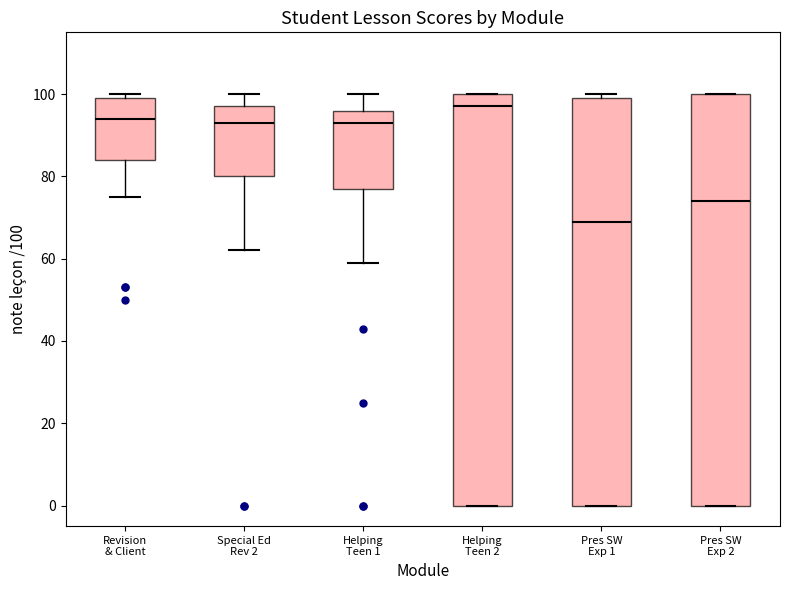

Where is the upper edge of the box for Pres SW Exp 2 on the y-axis? The values are not printed on the chart, so give them approximately, as read against the axis.

100